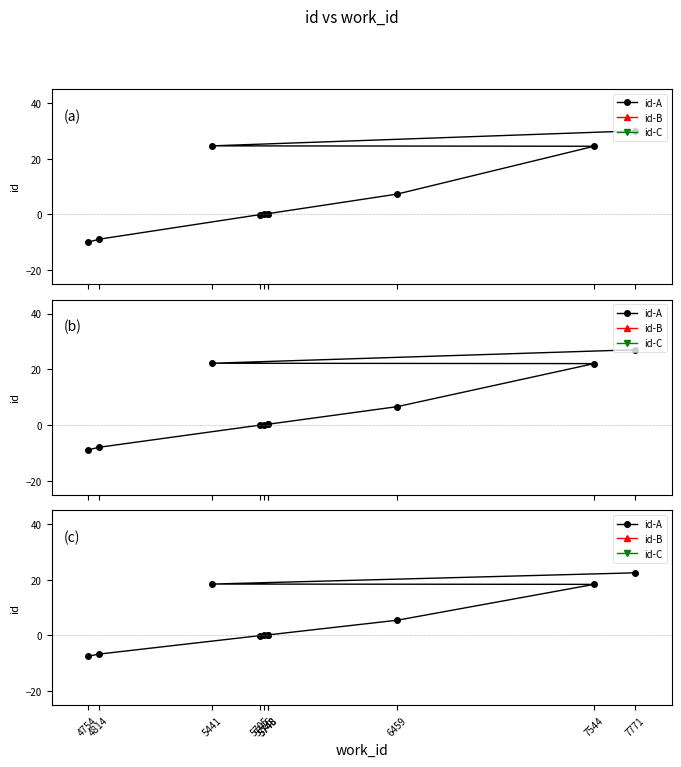

Rank the series by their maximum value, from highest to lowest.

id-B, id-A, id-C